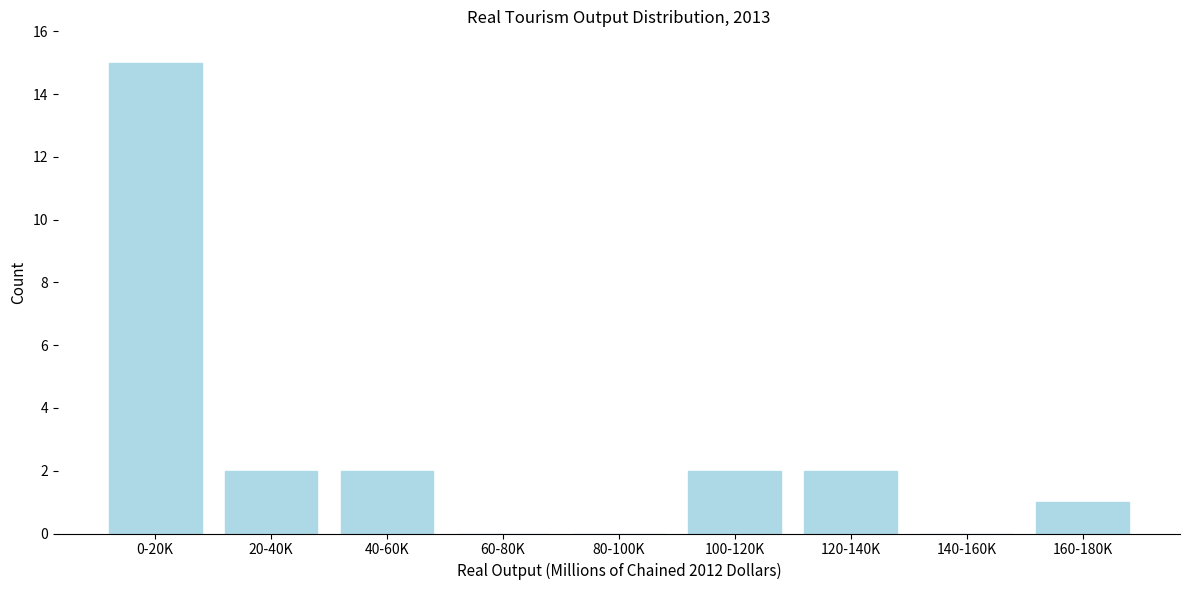

Reading right to left, what are all the values shown in this chart?

160-180K=1	140-160K=0	120-140K=2	100-120K=2	80-100K=0	60-80K=0	40-60K=2	20-40K=2	0-20K=15